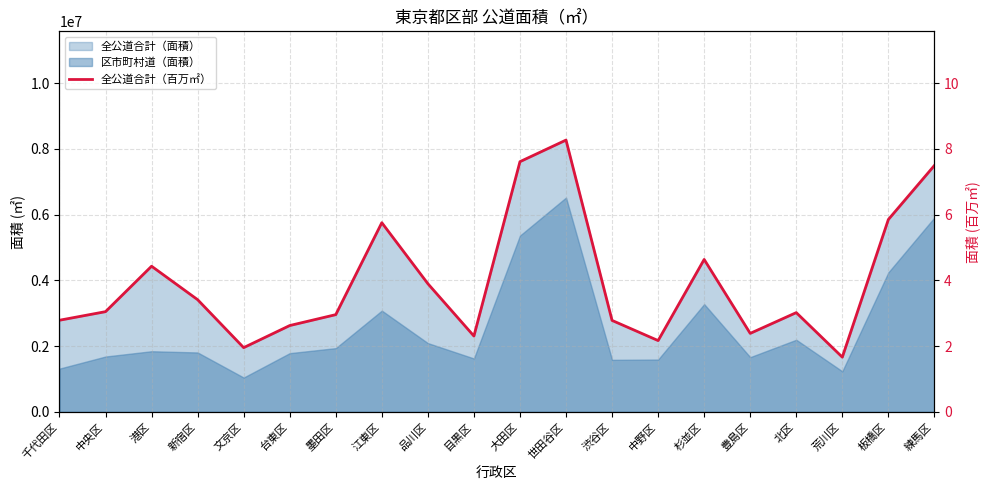

List the labels in order of value, smallest first.

荒川区, 文京区, 中野区, 目黒区, 豊島区, 台東区, 渋谷区, 千代田区, 墨田区, 北区, 中央区, 新宿区, 品川区, 港区, 杉並区, 江東区, 板橋区, 練馬区, 大田区, 世田谷区